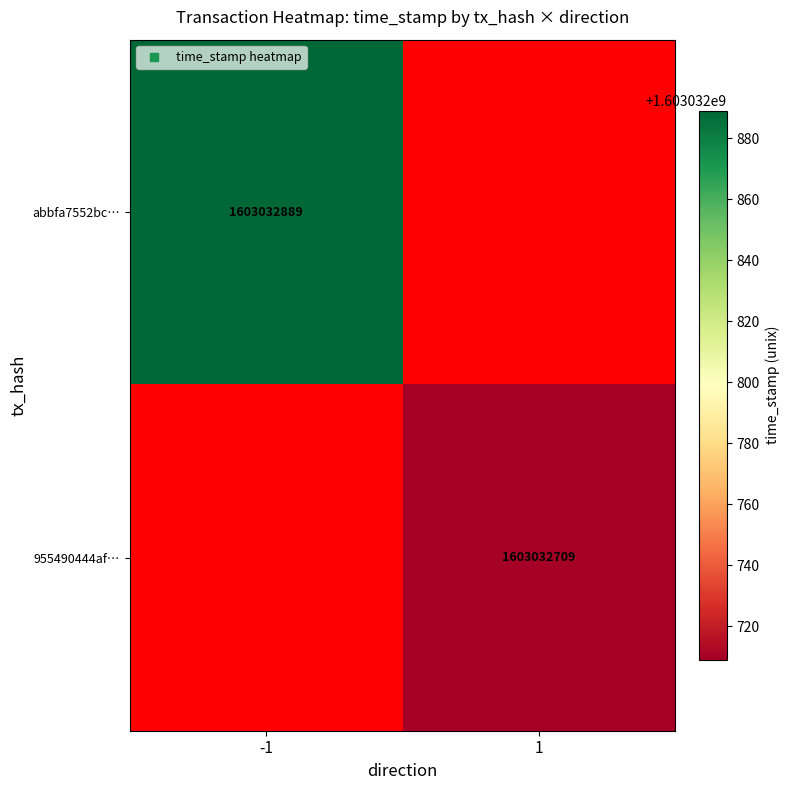

What is the maximum value for 955490444afcc214f7ed5a0a791011756c09ec6?

1603032709